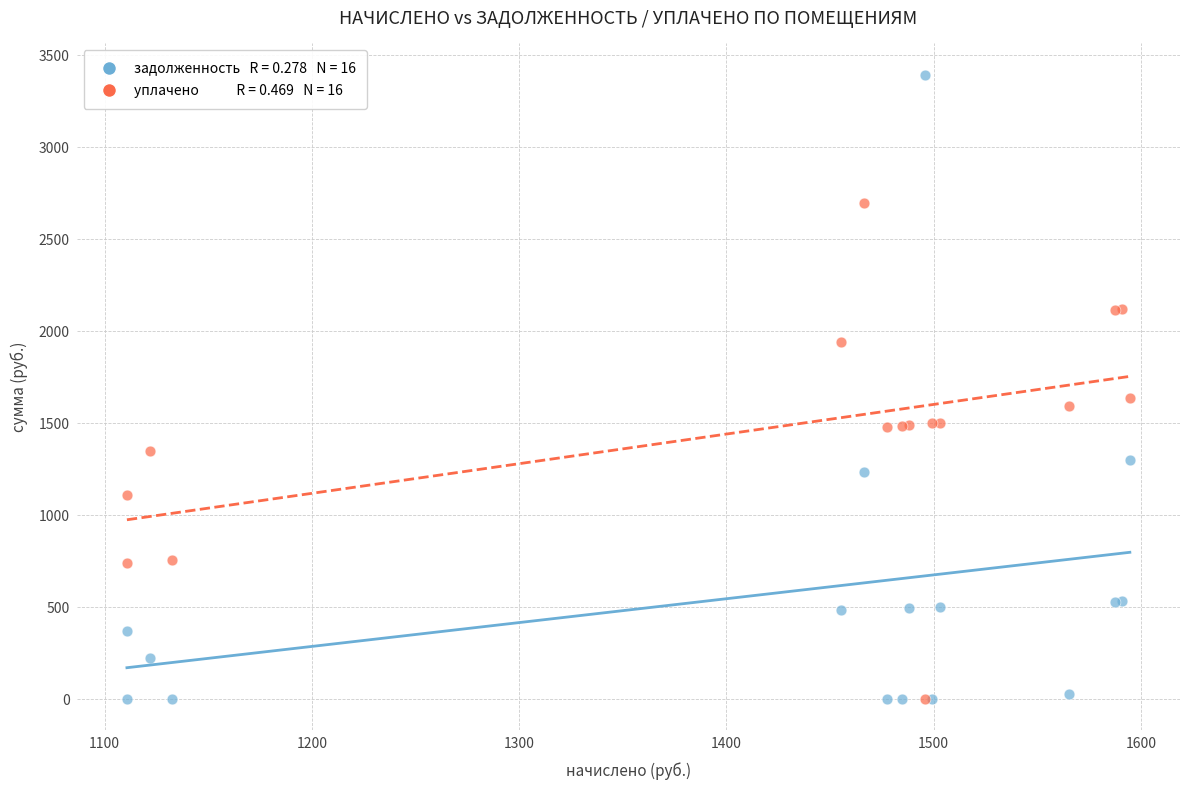

Across all series, what Y value is closest to 1697?

1635.7